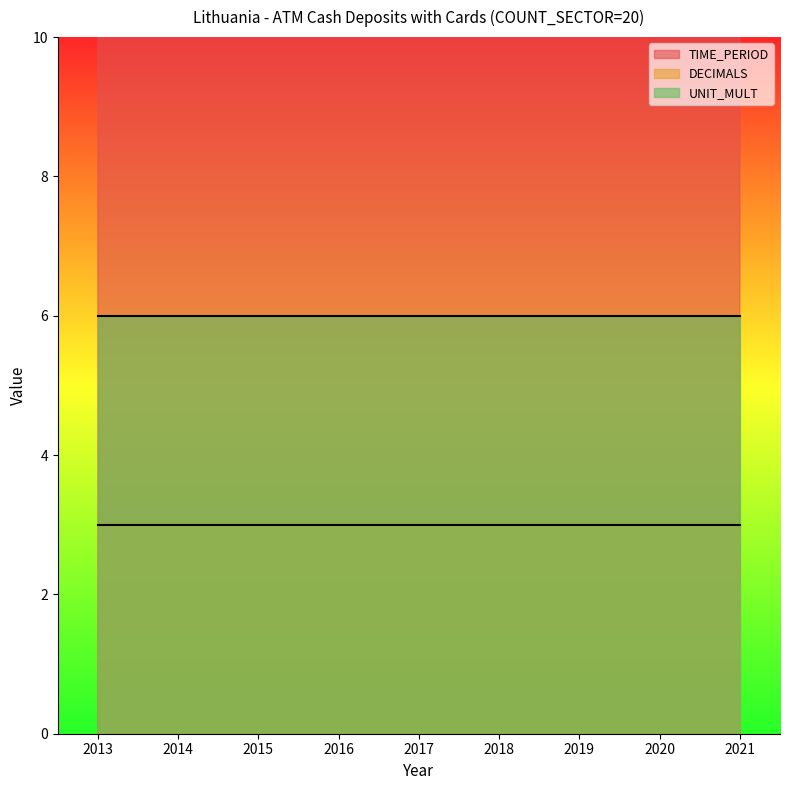

What is the value of the DECIMALS point at the 6th from the left?

3